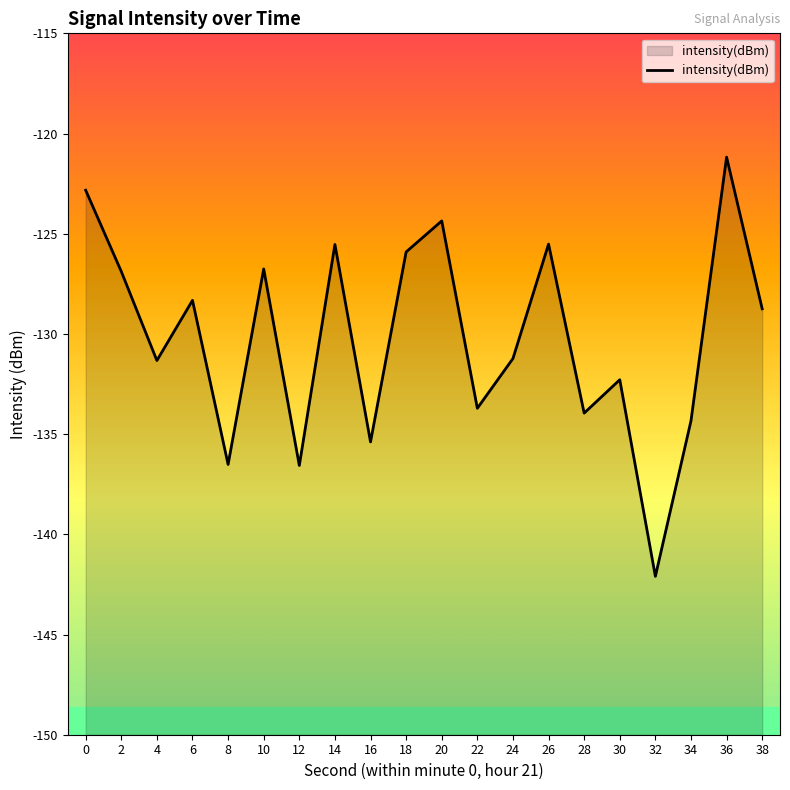

True or false: there are more than 2 points higher than both neighbors.

True